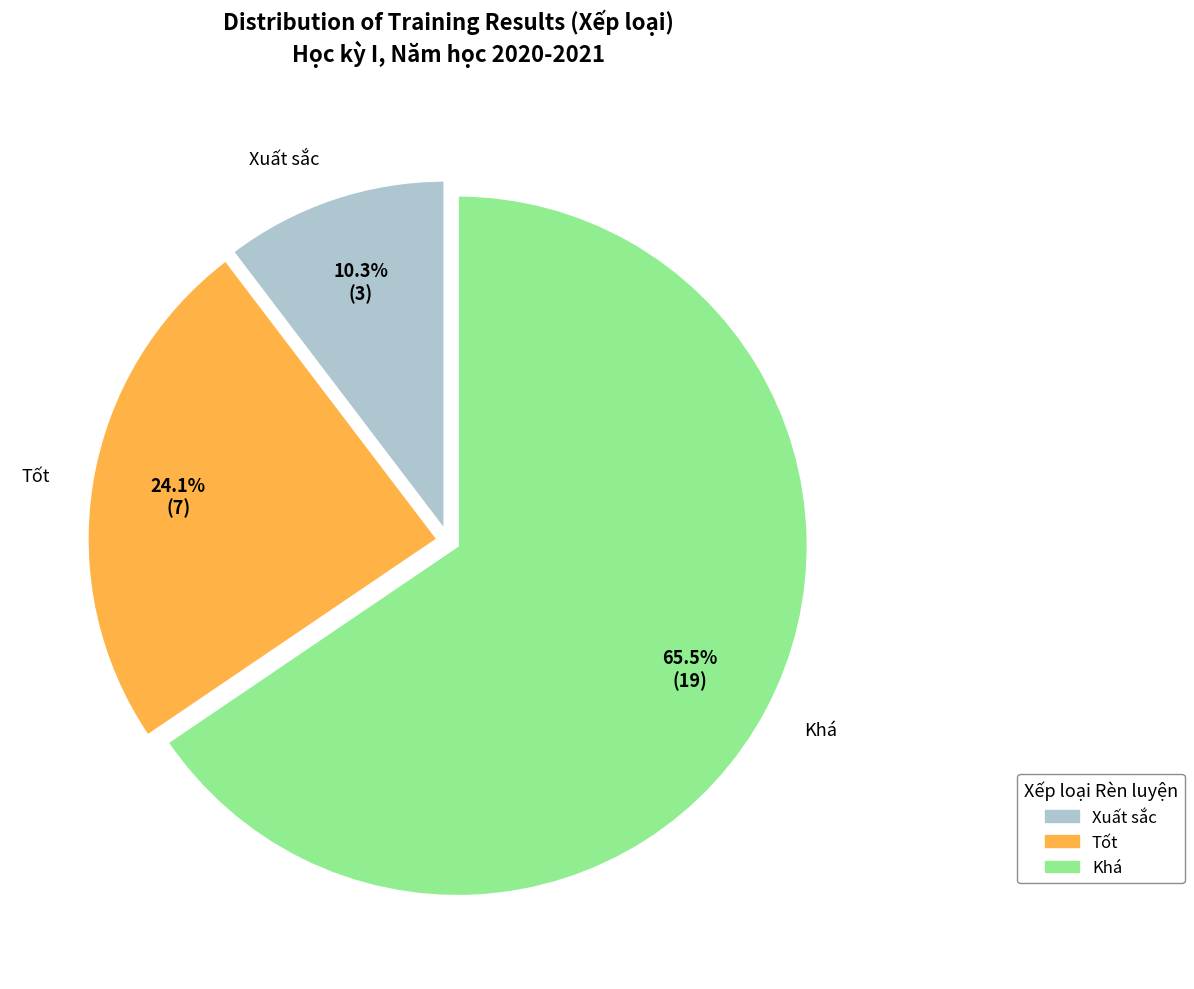

What is the smallest slice in the pie chart?

Xuất sắc